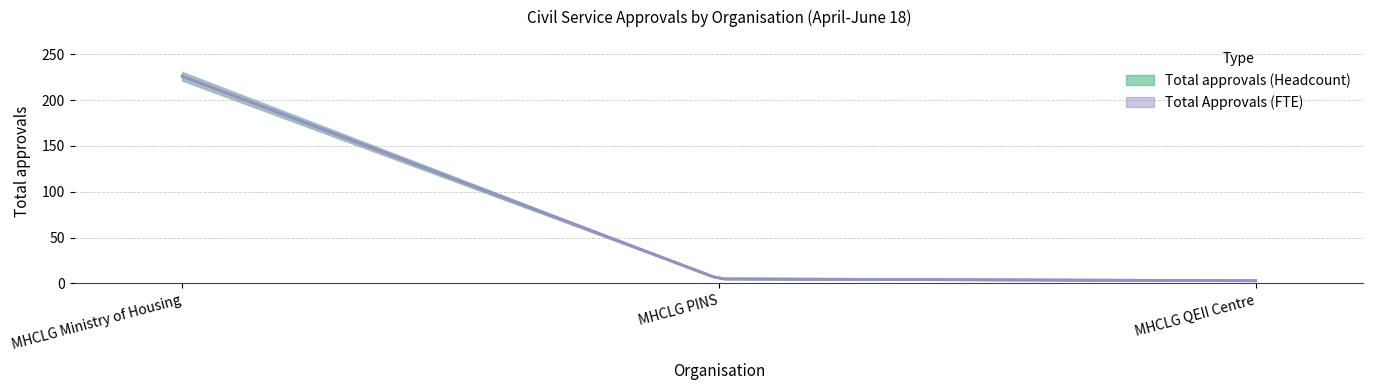

What is the sum of all MHCLG QEII Centre values?

6